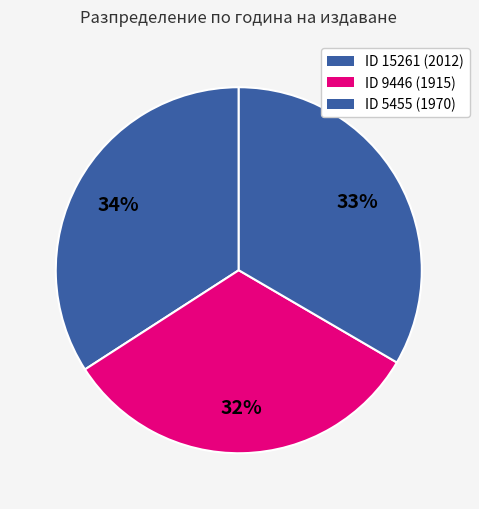

Count the number of slices in the pie.

3